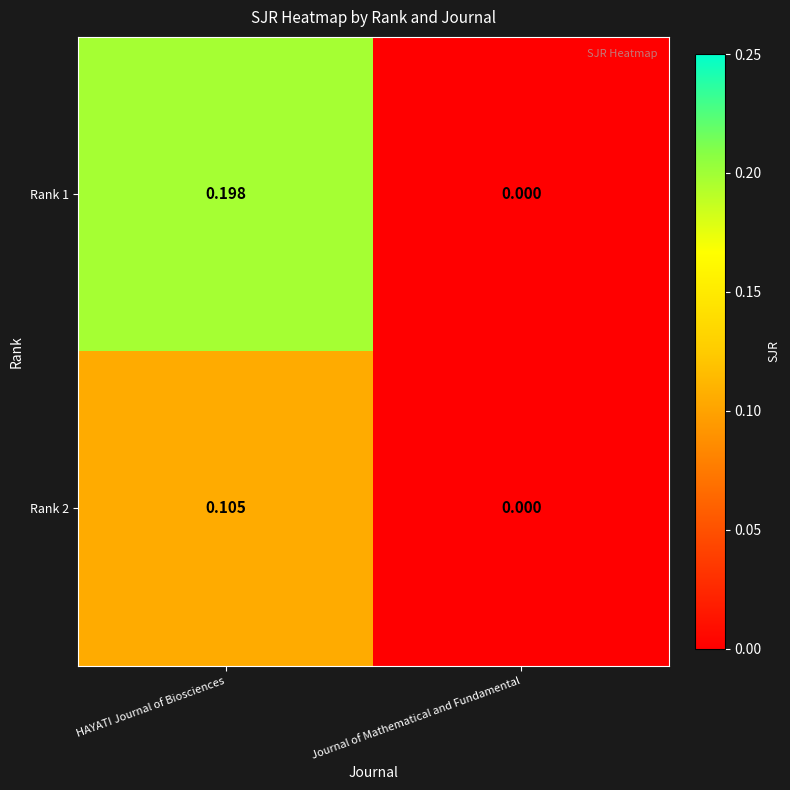

List the series in order of their overall mean, highest first.

Rank 1, Rank 2